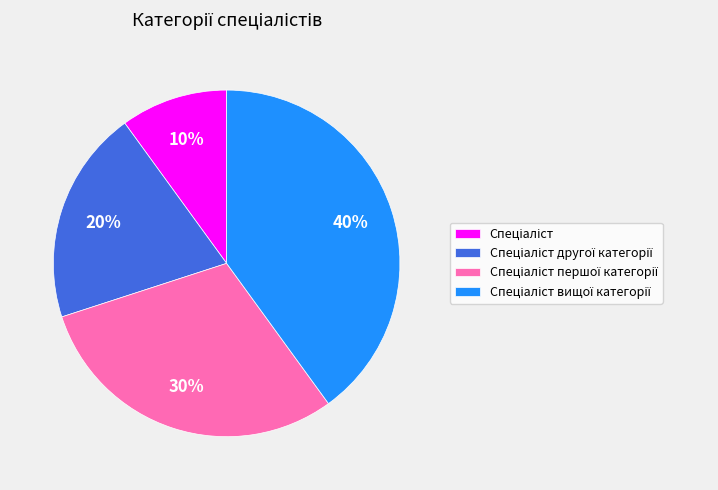

Is there any slice that represents more than half of the pie?

No